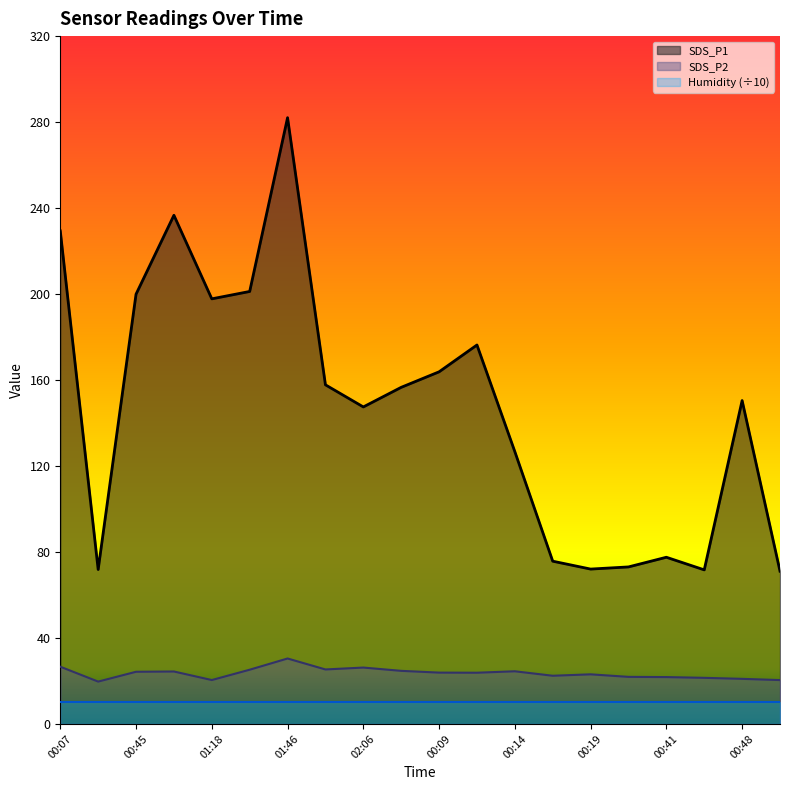

At which label does SDS_P1 first exceed 156?

00:07